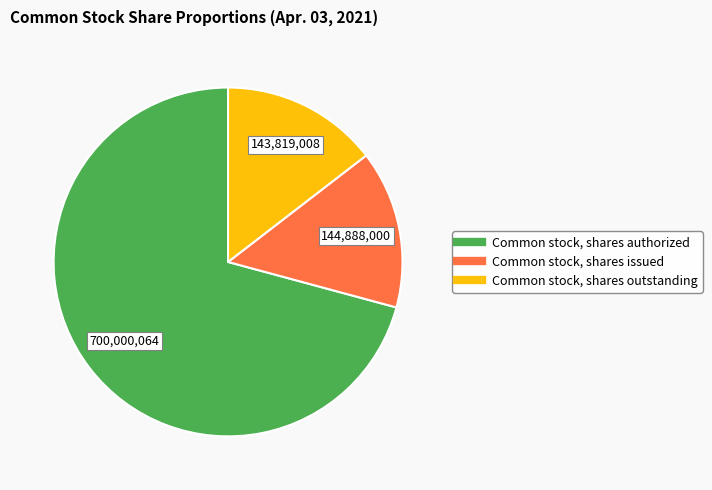

Approximately how many times larger is the value at Common stock, shares issued compared to Common stock, shares authorized?

0.2